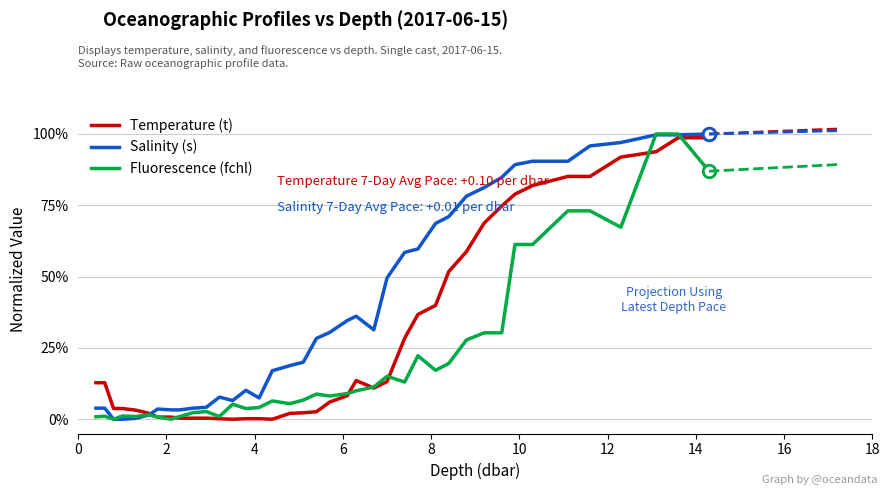

True or false: Temperature (t) and Salinity (s) intersect in this chart.

True